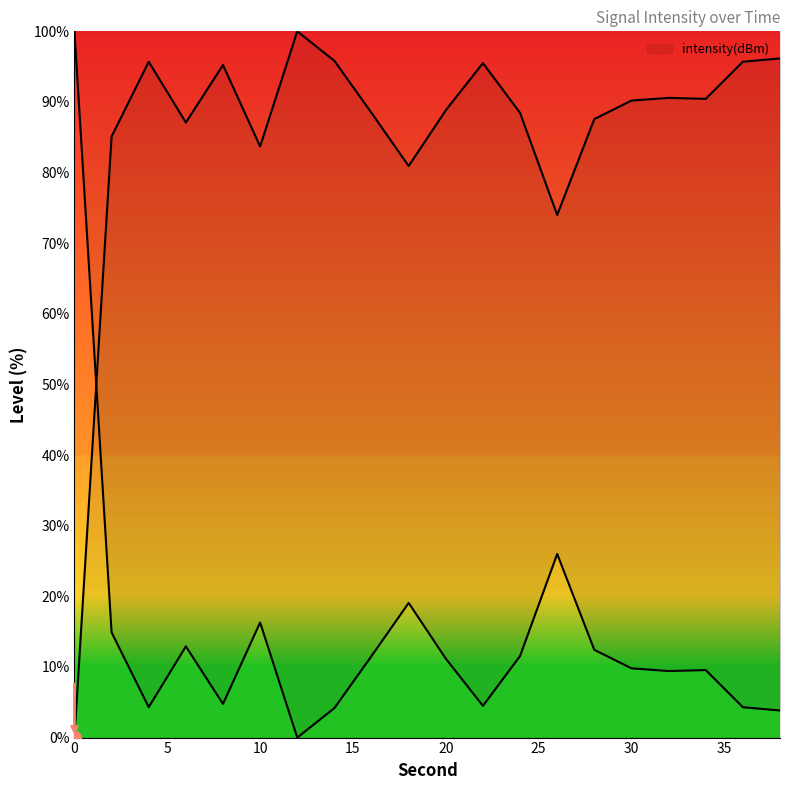

At which category does the data reach its first local peak?

4